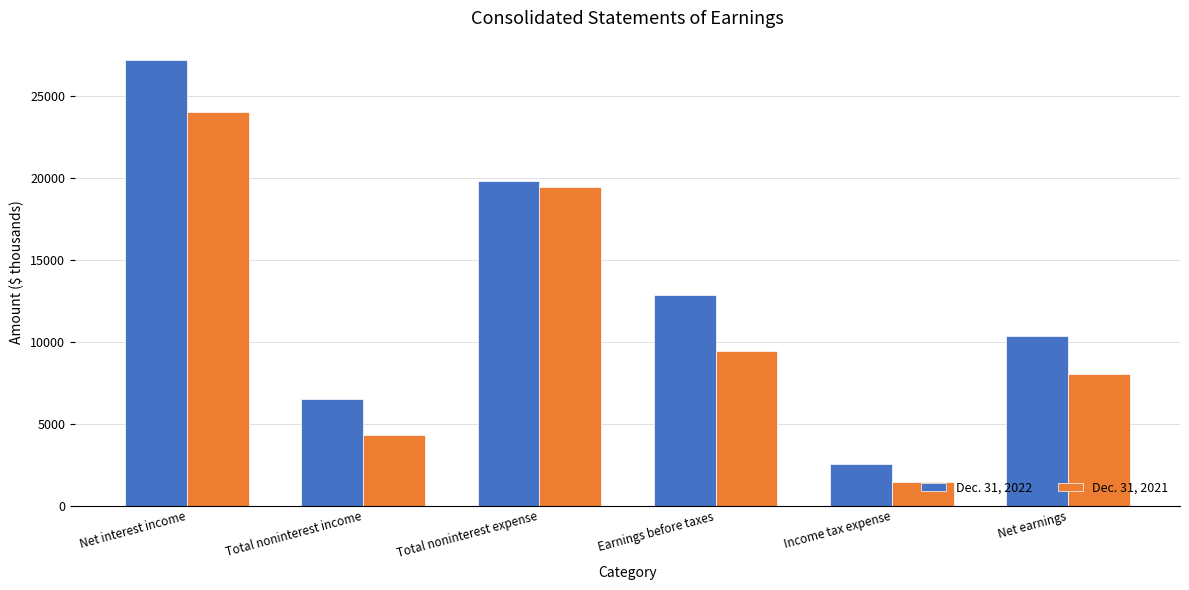

List the labels in order of Dec. 31, 2022 value, smallest first.

Income tax expense, Total noninterest income, Net earnings, Earnings before taxes, Total noninterest expense, Net interest income